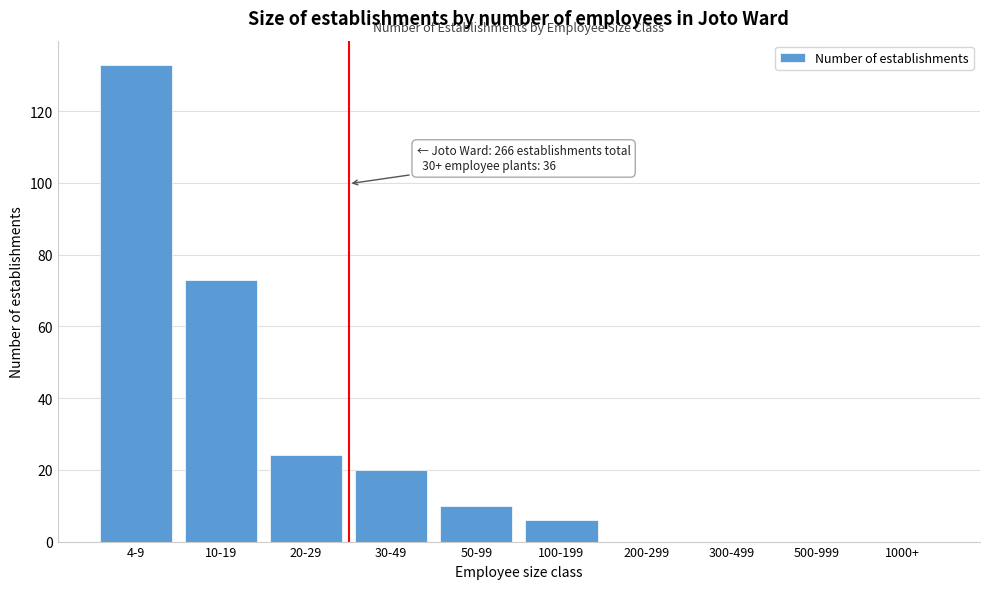

Reading left to right, what are all the values shown in this chart?

4-9=133	10-19=73	20-29=24	30-49=20	50-99=10	100-199=6	200-299=0	300-499=0	500-999=0	1000+=0